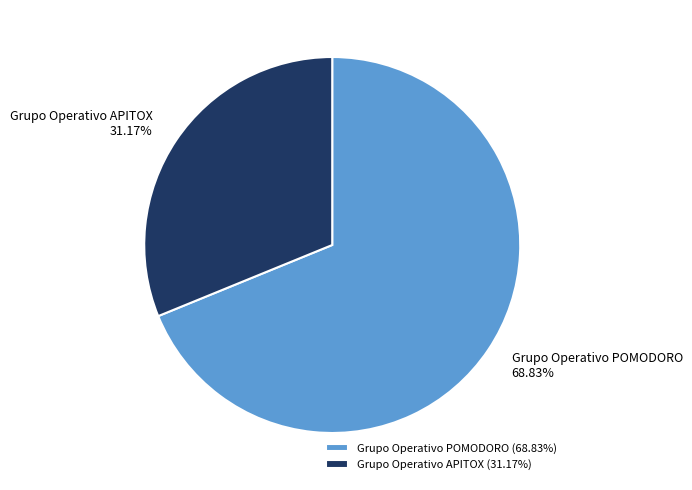

The Grupo Operativo POMODORO slice represents 69% of the pie. True or false?

True